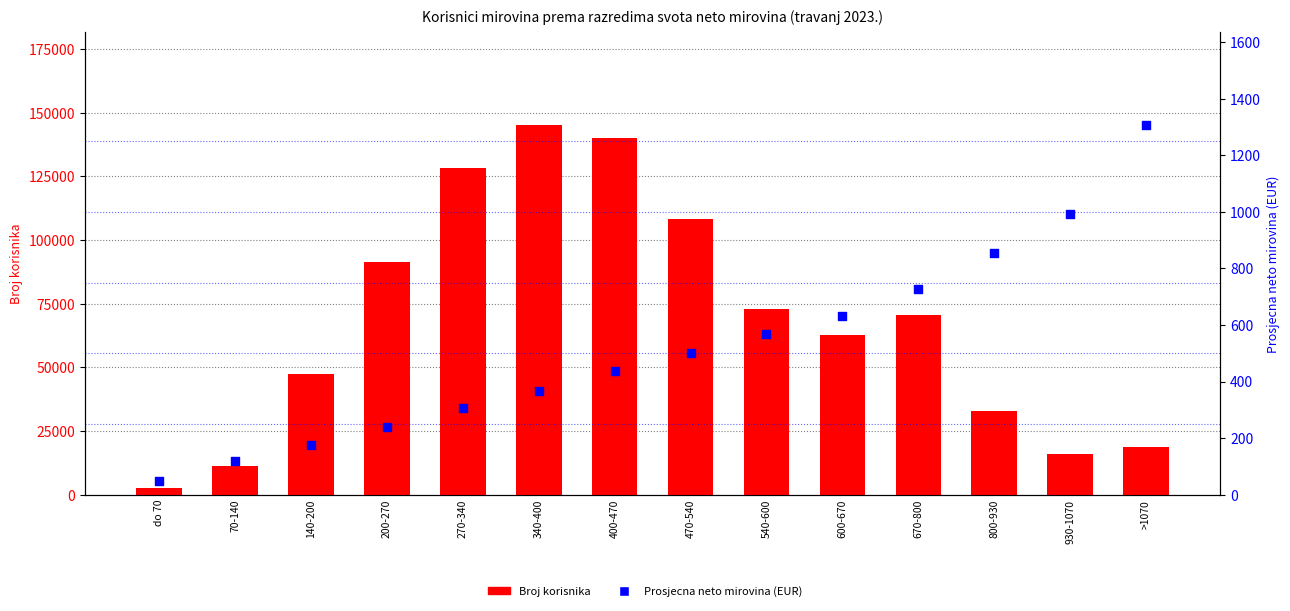

Which series has the widest spread of Y values?

Broj korisnika